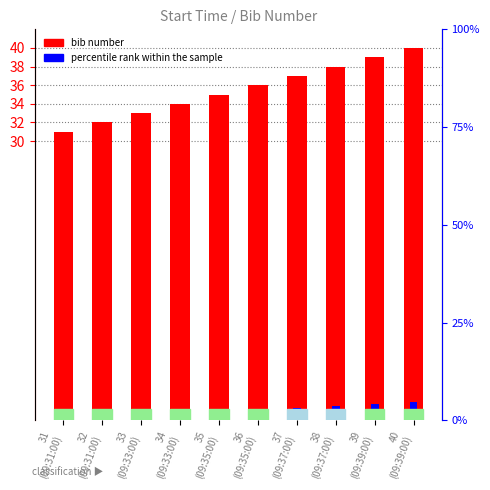

What is the difference between the maximum and second lowest values in the bib number series?

8.0